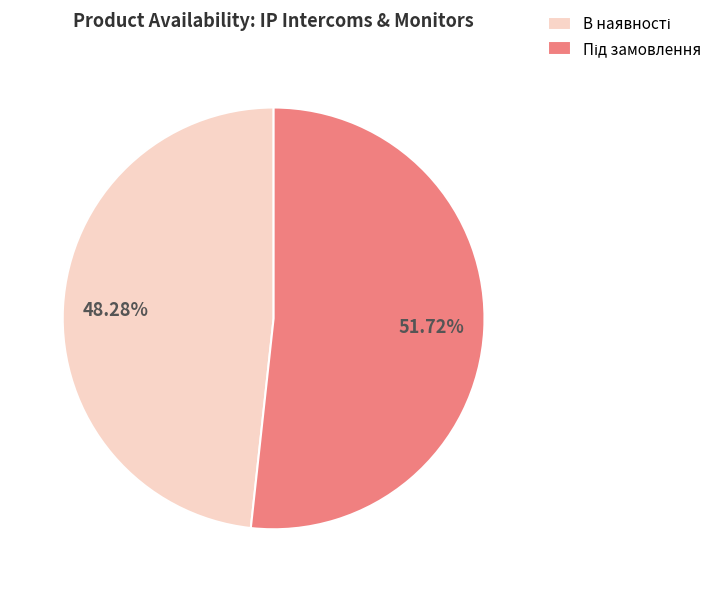

Does any single category account for the majority?

Yes